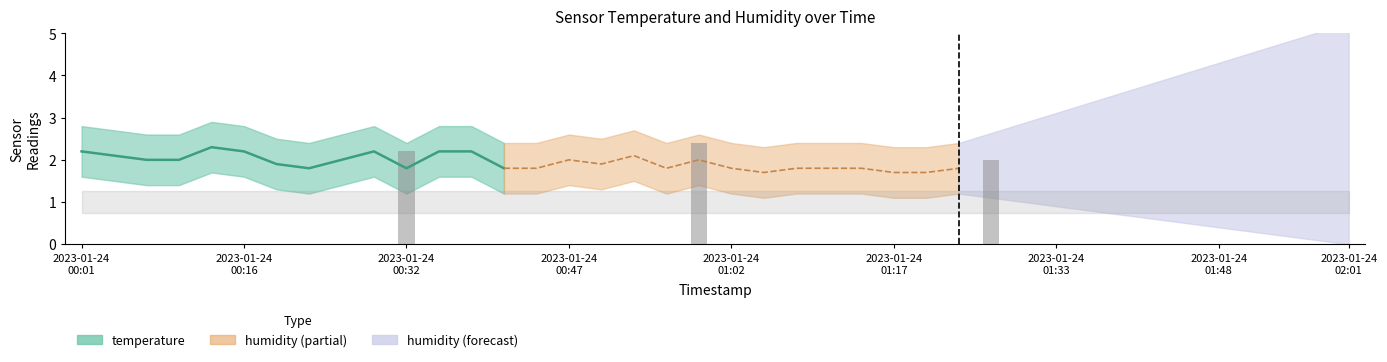

Rank the series by their maximum value, from highest to lowest.

temperature, humidity